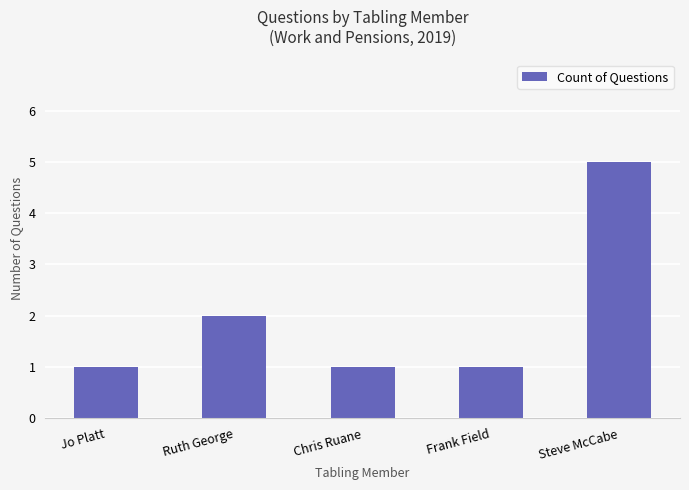

Are the bars horizontal?

No